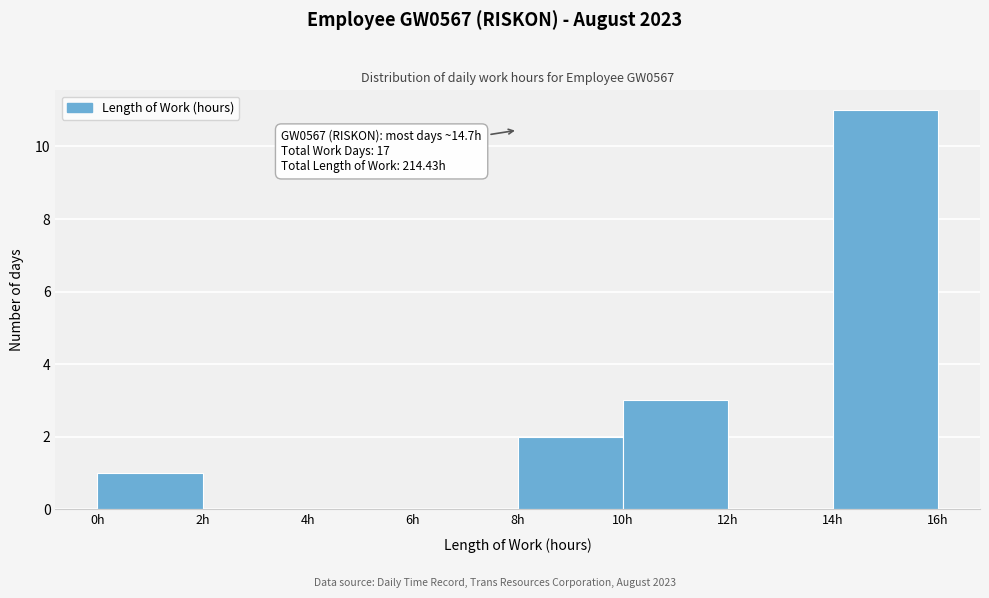

Over which range of the x-axis is the bar tallest?

14 to 16